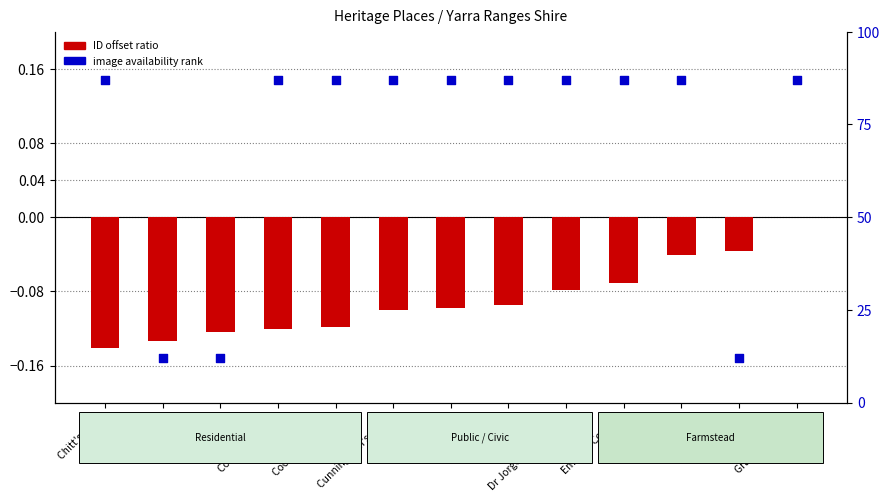

Which series contains the highest Y value?

image availability rank